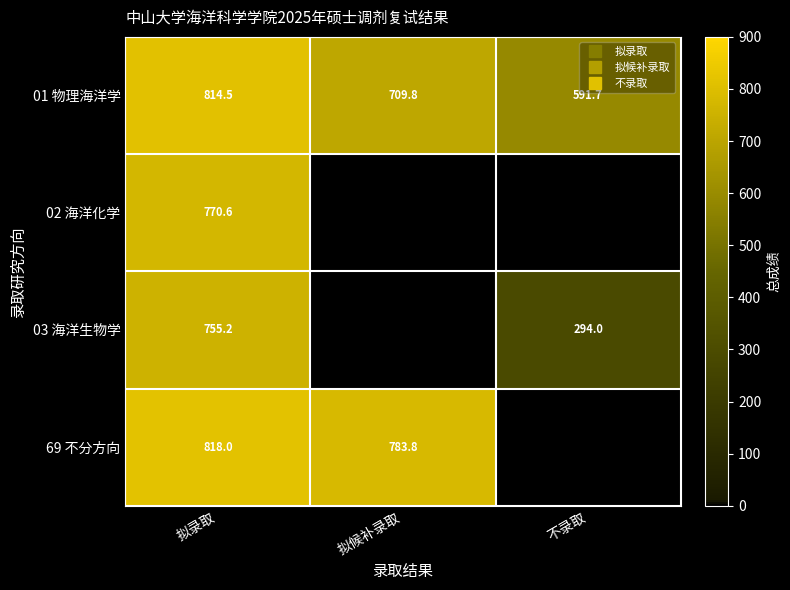

At which category is the sum across all series the highest?

拟录取